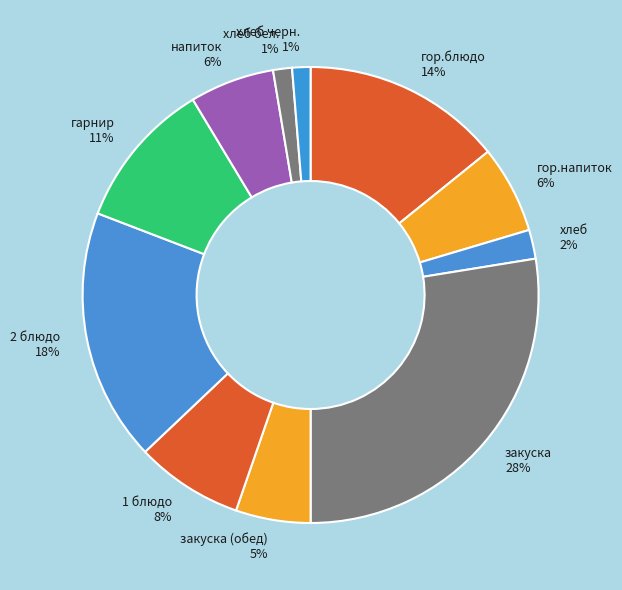

Do гор.блюдо and закуска together represent more than half of the pie?

No